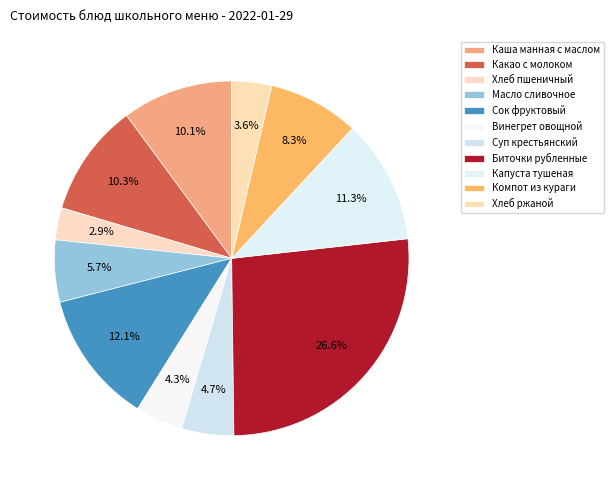

Do Сок фруктовый and Каша манная с маслом together represent more than half of the pie?

No